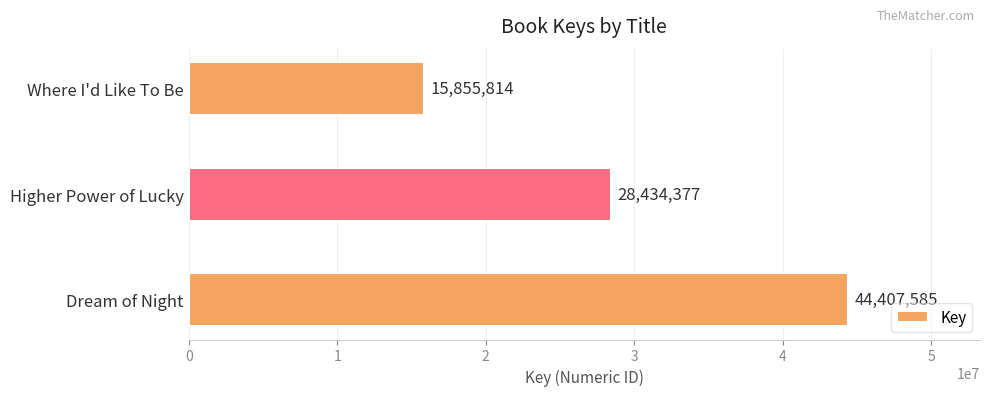

Rank the categories by value from lowest to highest.

Where I'd Like To Be, Higher Power of Lucky, Dream of Night